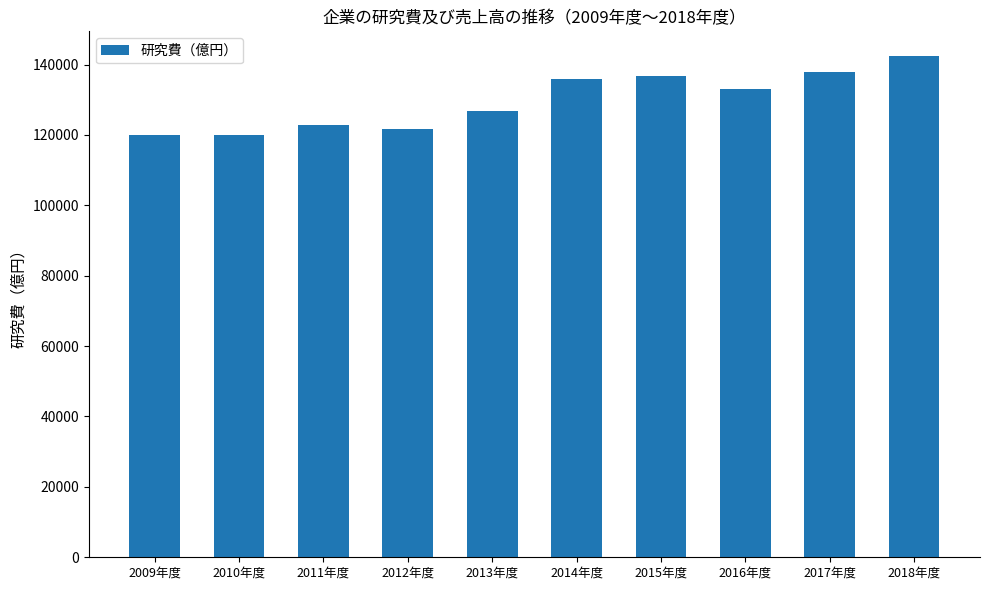

What is the greatest value displayed?

142316